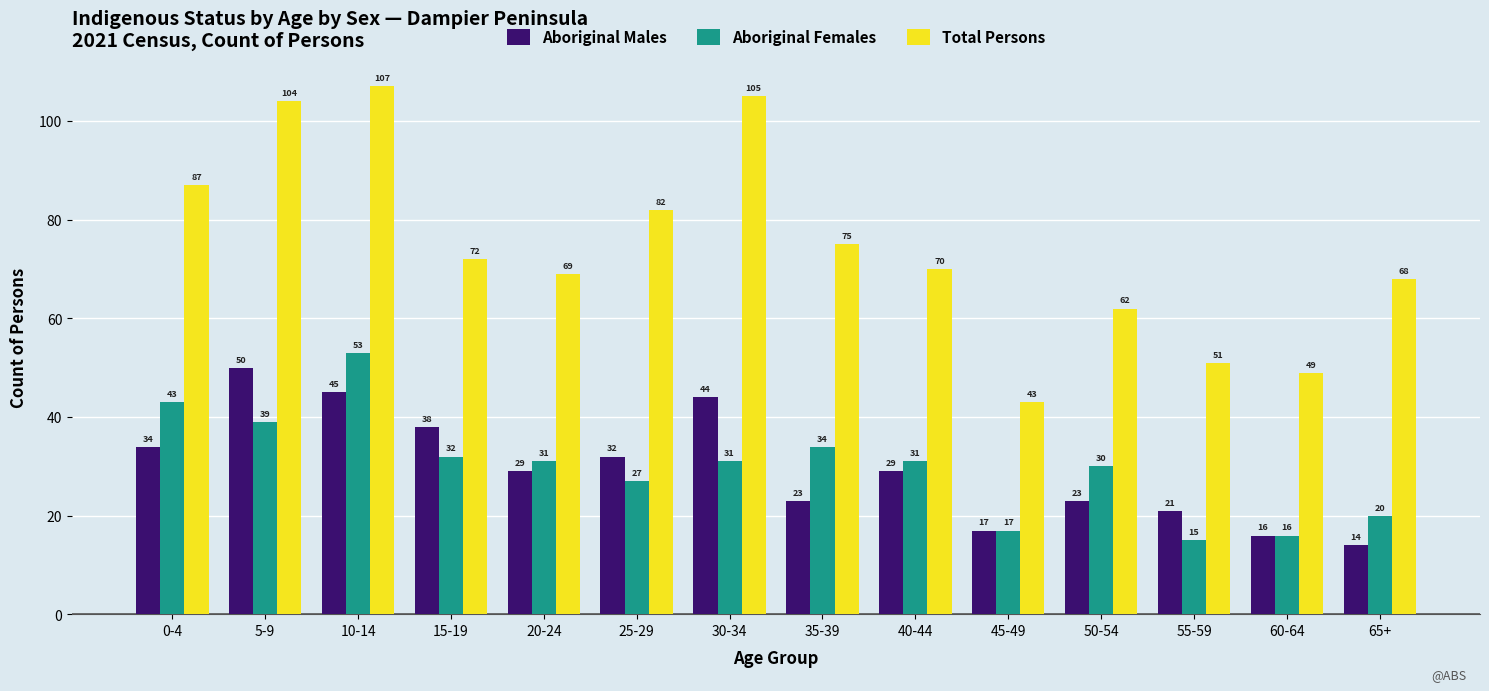

What is the label of the 1st bar from the right?

65+